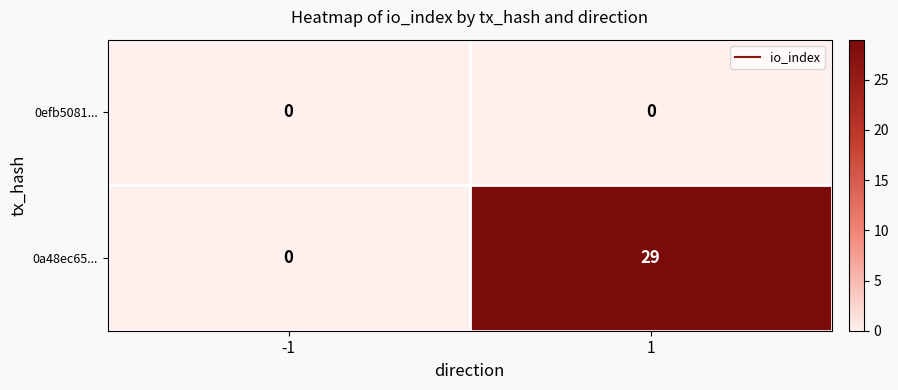

What is the maximum value shown in the chart?

29